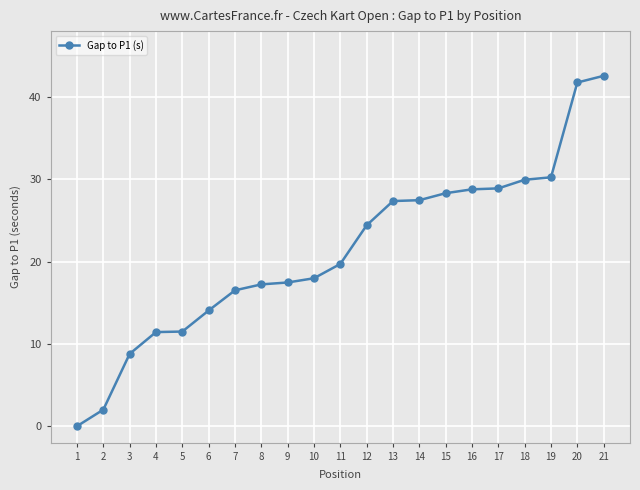

True or false: the data shows 16.5 at 7.

True